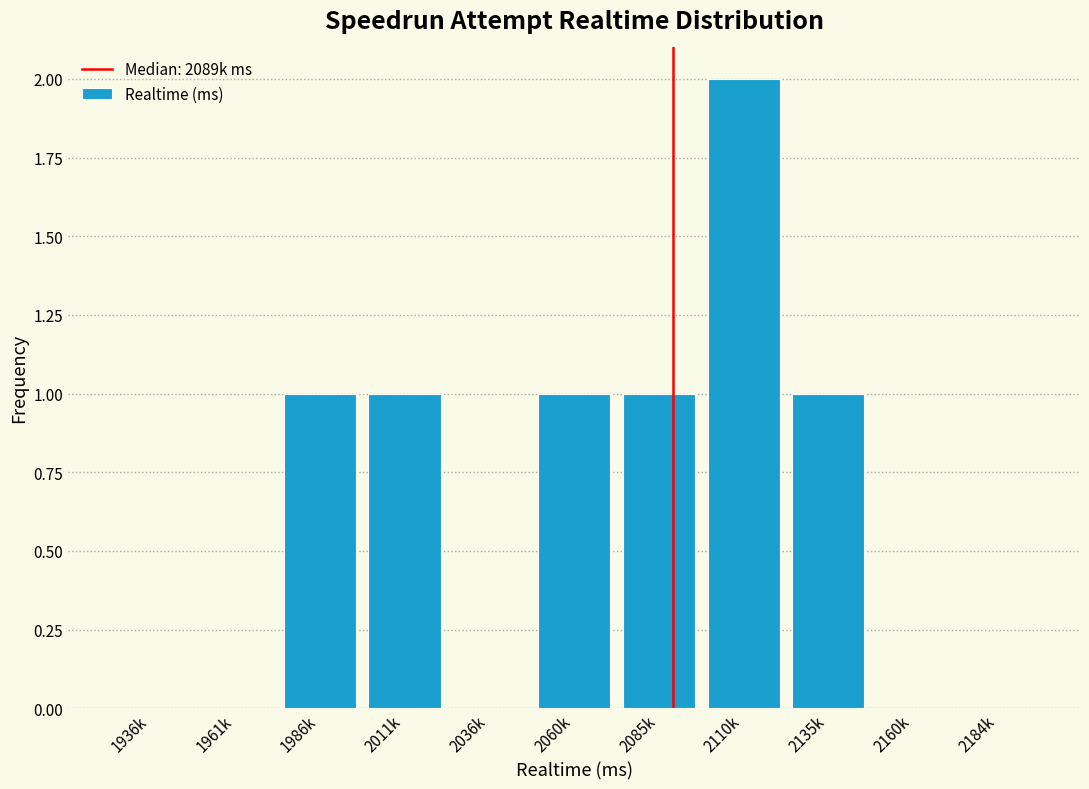

Reading right to left, transcribe all the data shown in this chart.

2184k=0	2160k=0	2135k=1	2110k=2	2085k=1	2060k=1	2036k=0	2011k=1	1986k=1	1961k=0	1936k=0